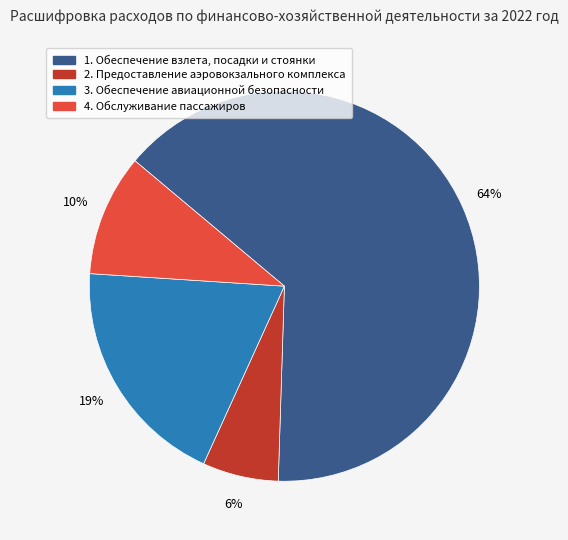

Between 4. Обслуживание пассажиров and 3. Обеспечение авиационной безопасности, which is larger?

3. Обеспечение авиационной безопасности